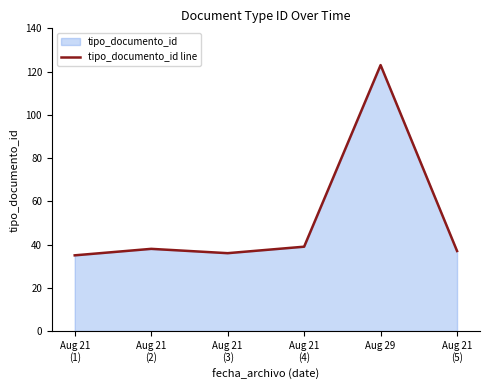

How many interior local peaks (higher than both neighbors) does the data have?

2